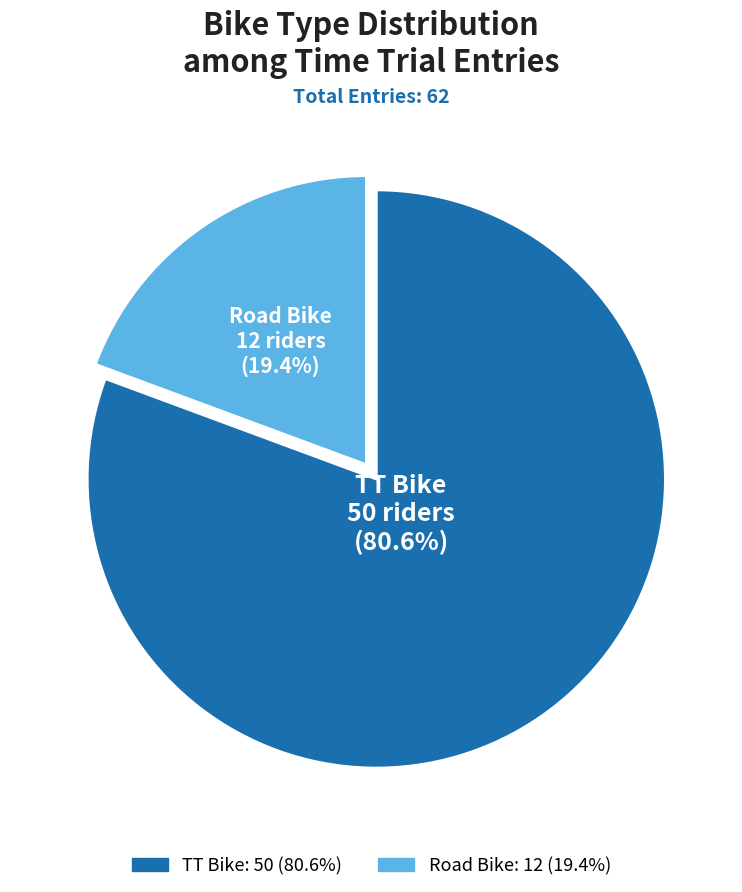

Do Road Bike and TT Bike together represent more than half of the pie?

Yes